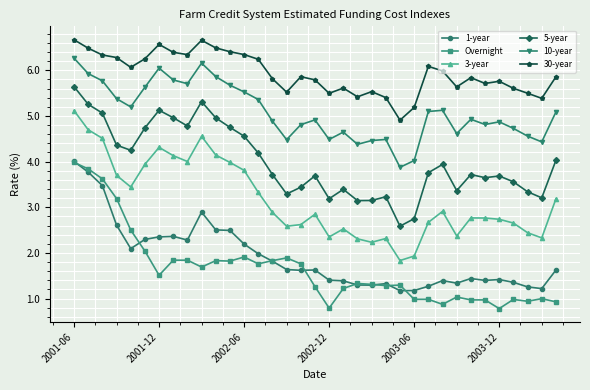

True or false: Overnight and 10-year intersect in this chart.

False